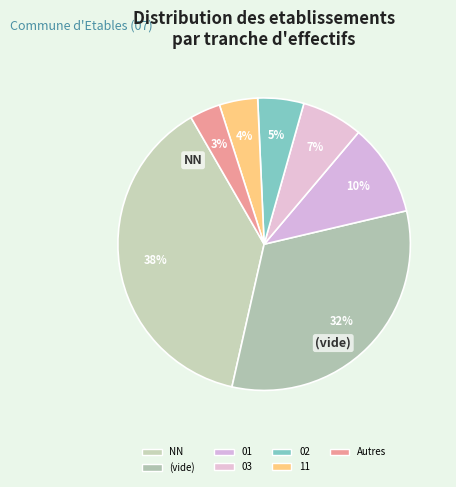

Which category has the smallest portion of the pie?

Autres